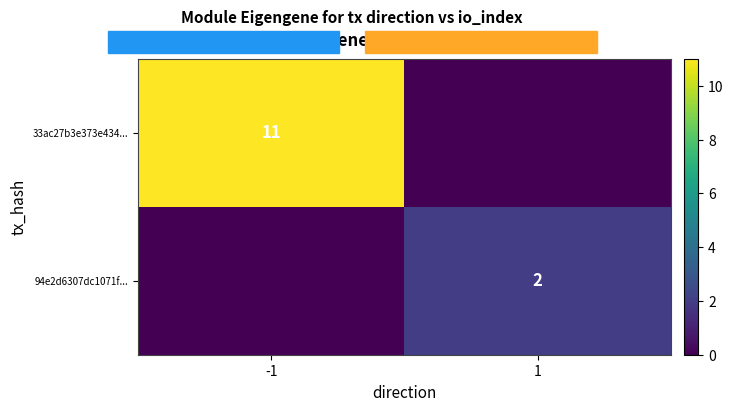

The value of 33ac27b3e373e434... at -1 is 17. True or false?

False